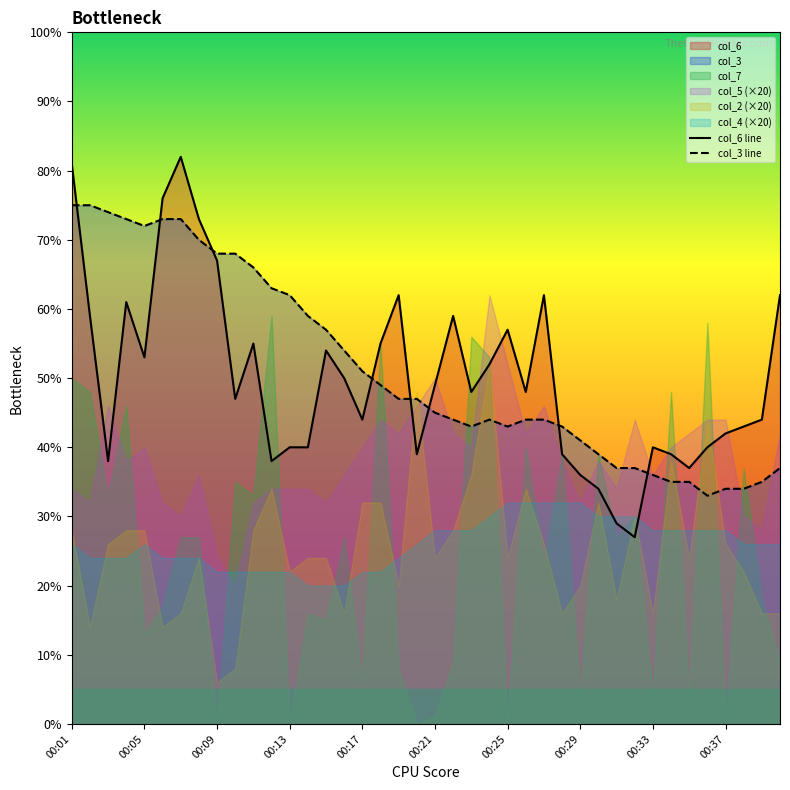

In col_3 line, how many points are lower than both neighbors (excluding endpoints)?

4